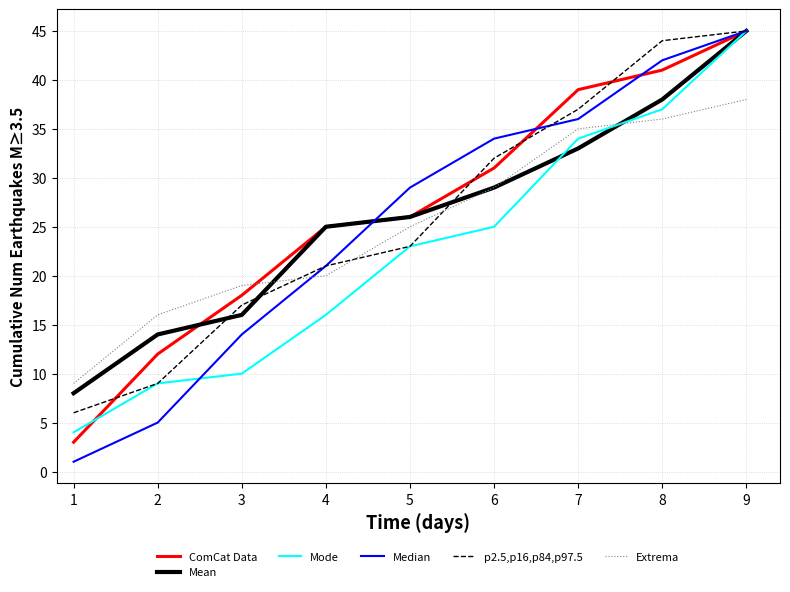

Is it true that Median equals 56 at 5?

False